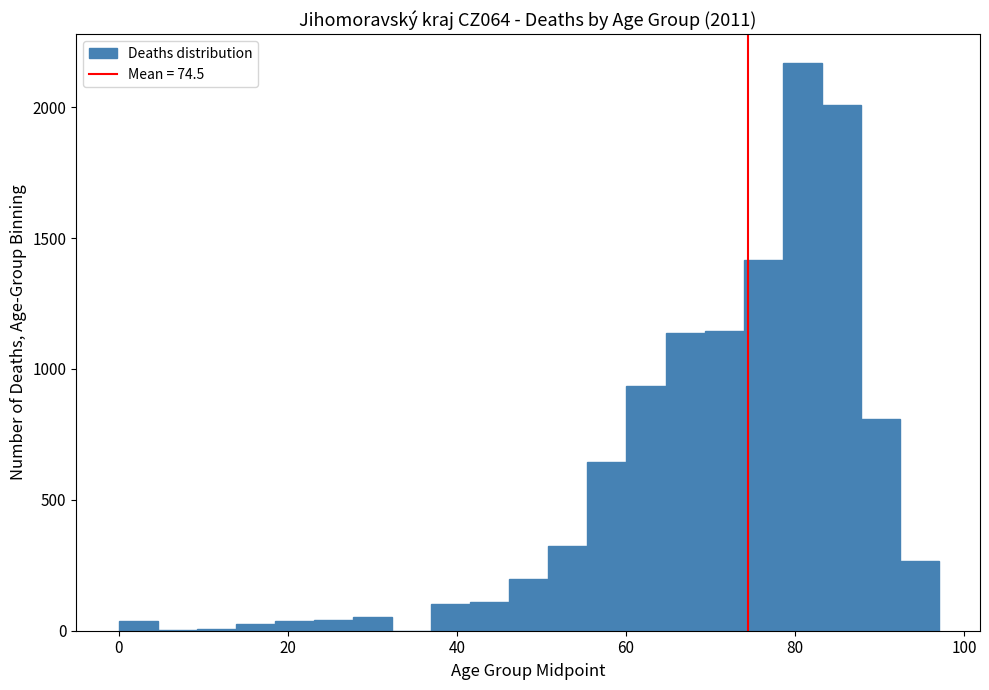

Read against the x-axis, roughly where is the centre of the tallest bar?

80